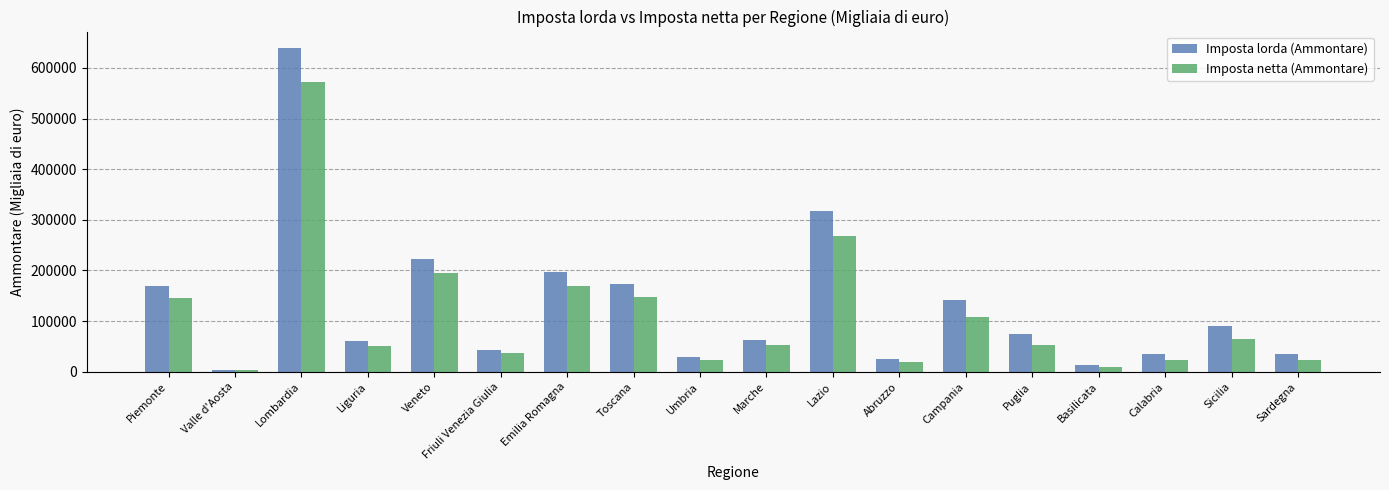

What is the minimum value for Imposta lorda (Ammontare)?

3455